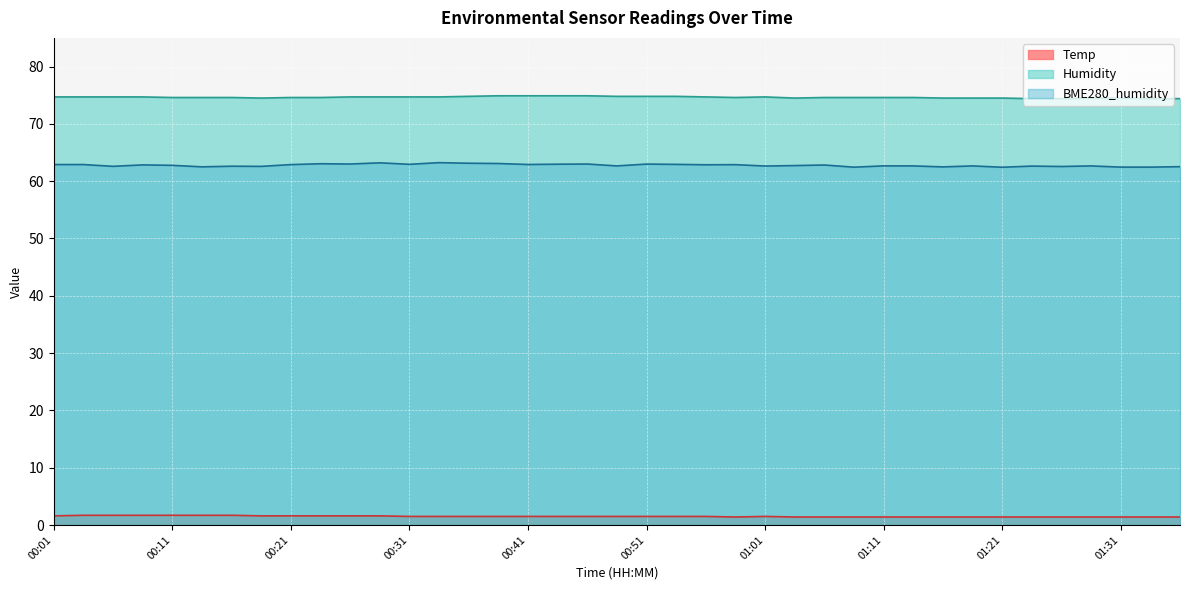

What is the lowest value of the Humidity series?

74.4